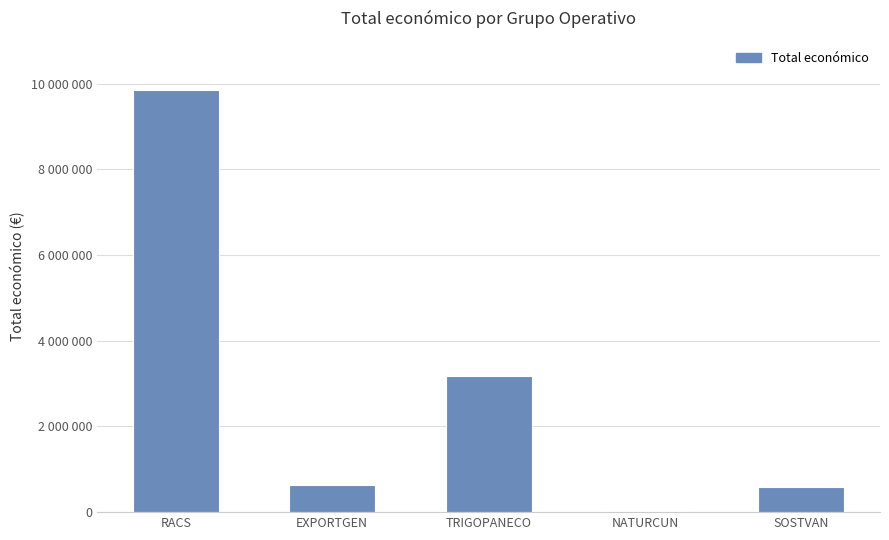

At which category does the chart reach its minimum across all series?

NATURCUN